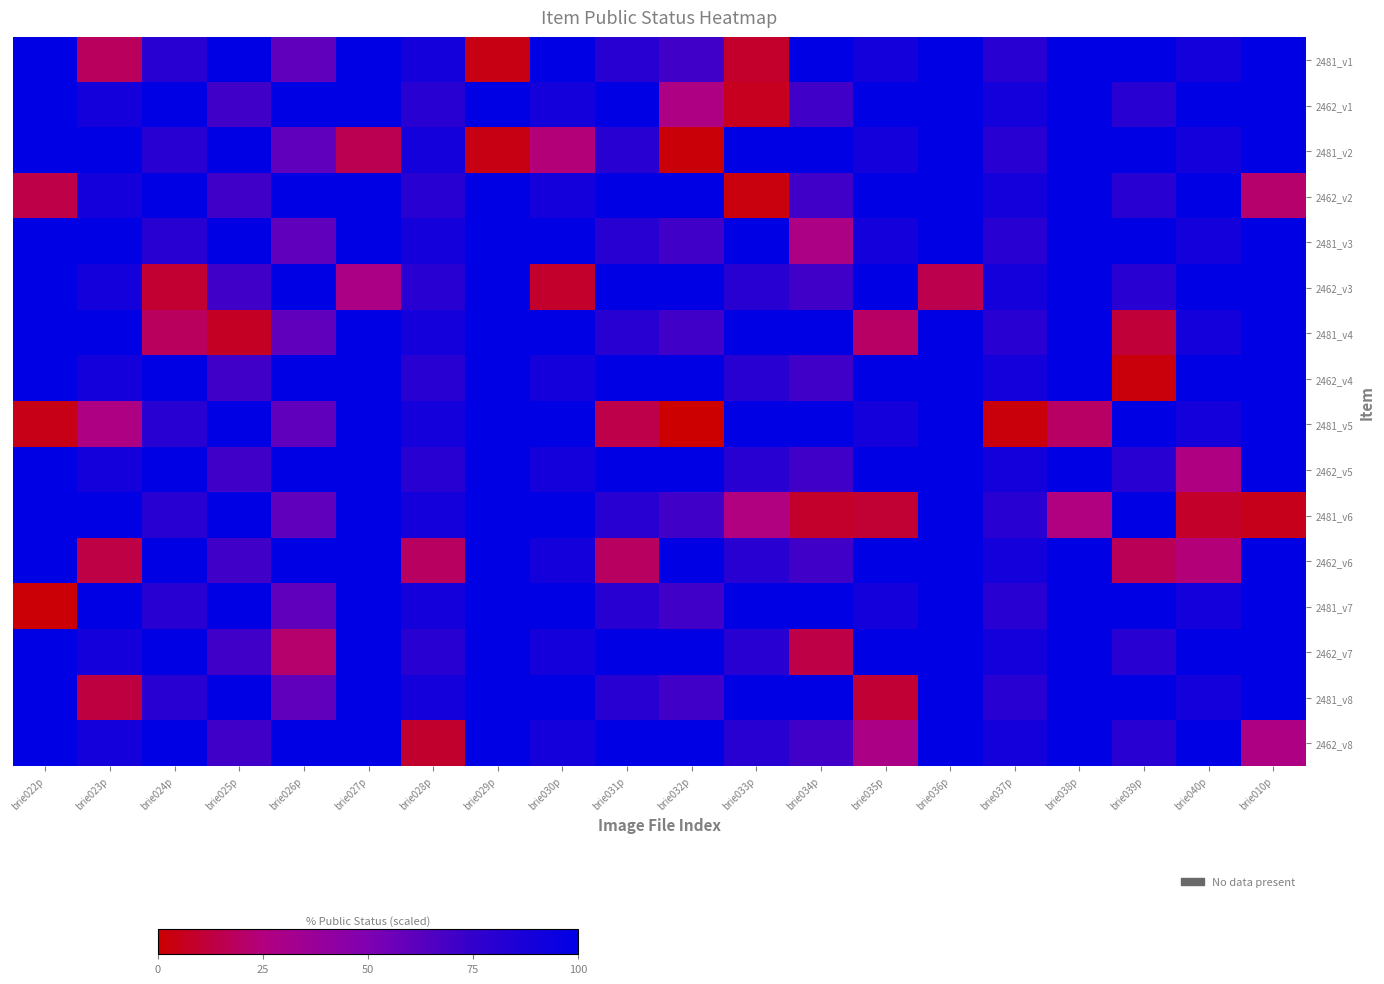

At how many categories does at least one series exceed 35?

20